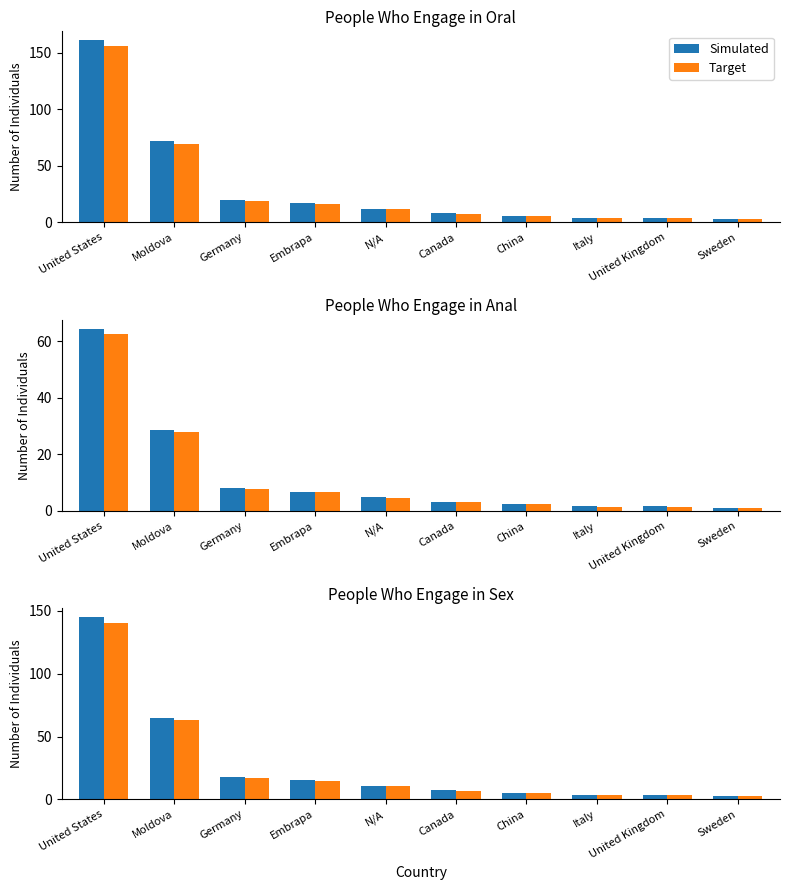

Is it true that Target equals 7.0 at Canada?

True